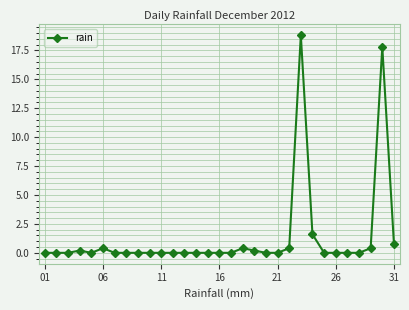

Reading left to right, transcribe all the data shown in this chart.

0.0	0.0	0.0	0.2	0.0	0.4	0.0	0.0	0.0	0.0	0.0	0.0	0.0	0.0	0.0	0.0	0.0	0.4	0.2	0.0	0.0	0.4	18.8	1.6	0.0	0.0	0.0	0.0	0.4	17.8	0.8